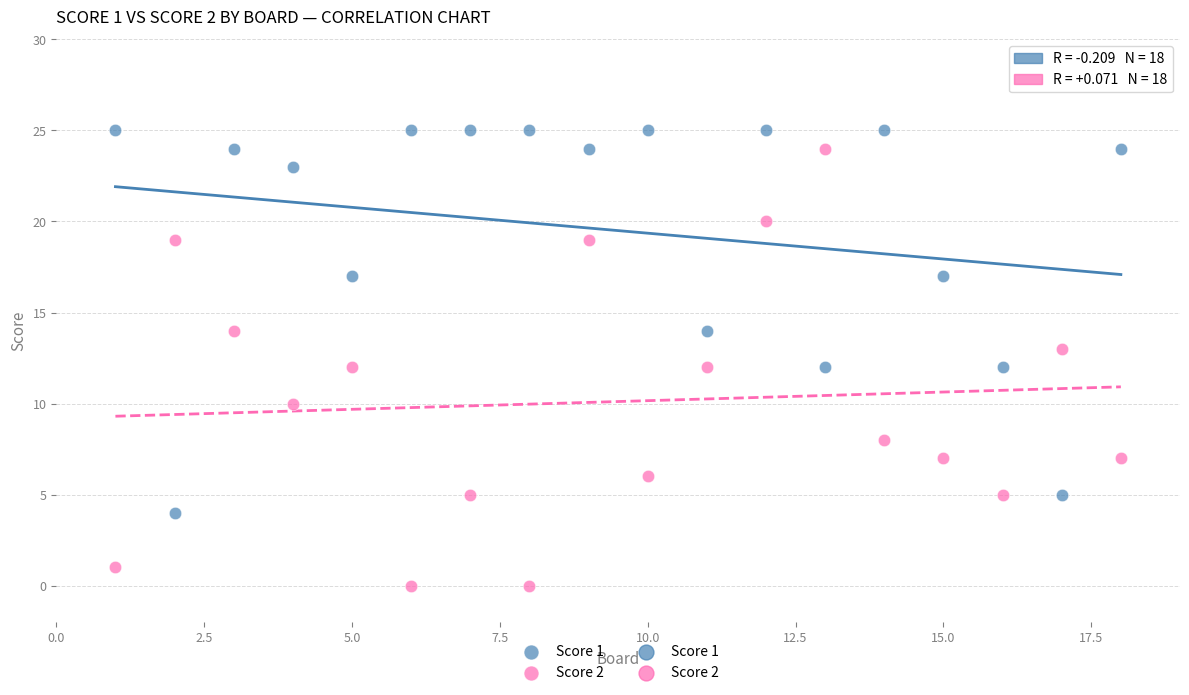

Which series contains the highest Y value?

Score 1